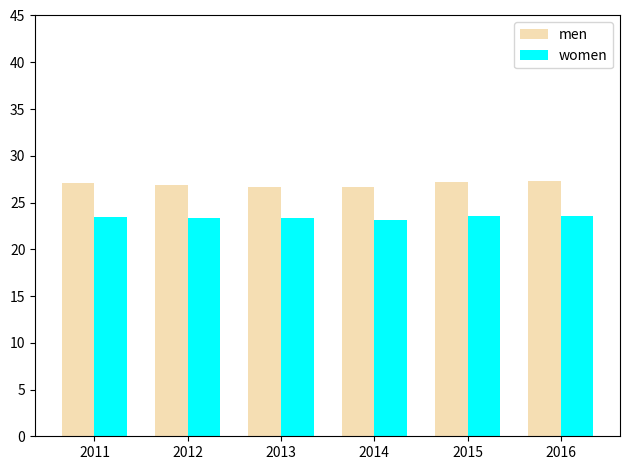

What is the highest value of the men series?

27.3